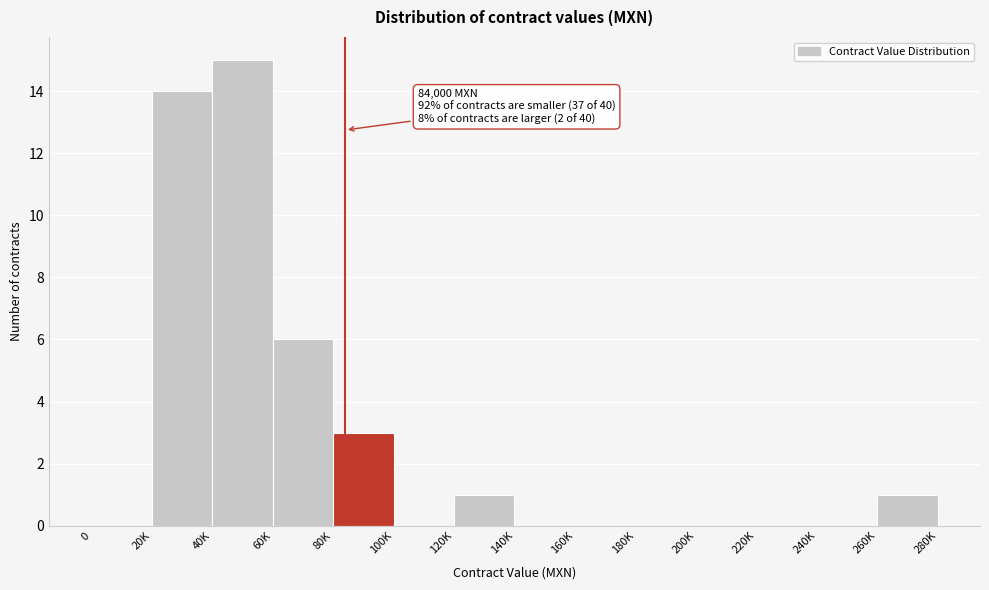

Reading right to left, transcribe all the data shown in this chart.

260K=1	240K=0	220K=0	200K=0	180K=0	160K=0	140K=0	120K=1	100K=0	80K=3	60K=6	40K=15	20K=14	0=0